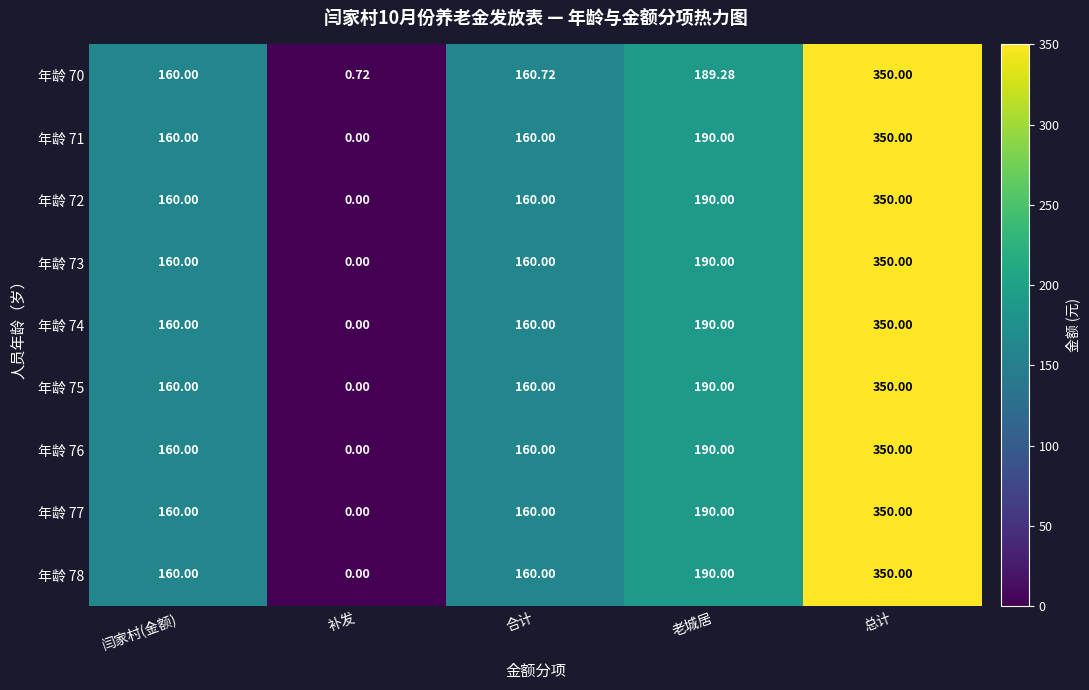

At which category is the sum across all series the highest?

总计